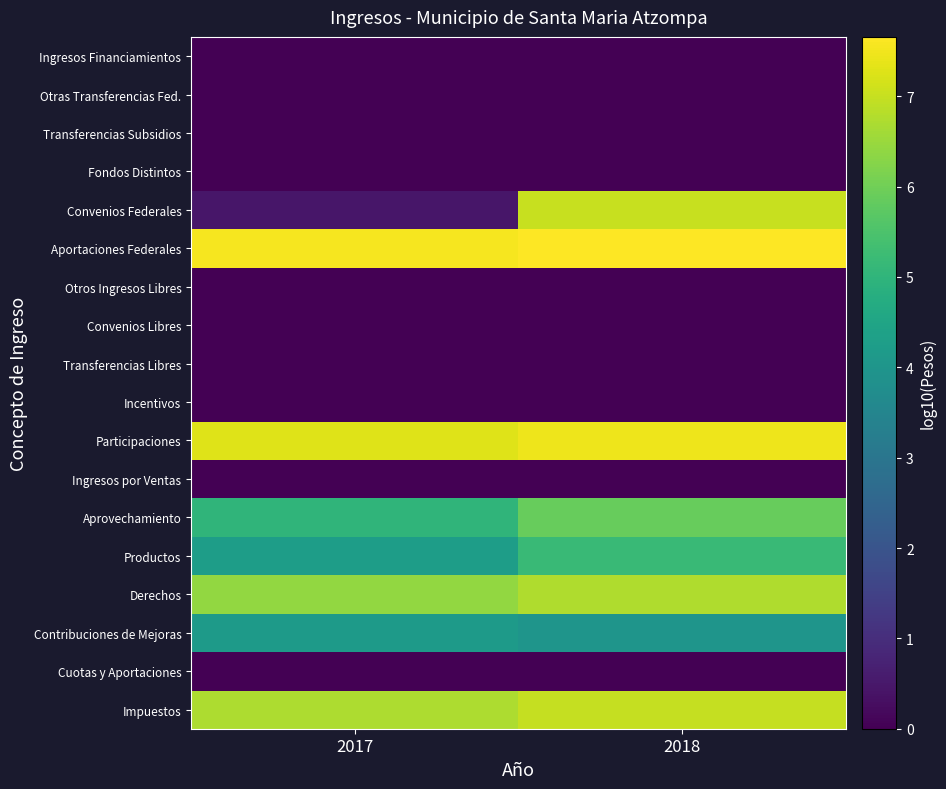

Reading right to left, list all the values displayed in this chart.

Impuestos: 2018=7.0	2017=6.7
Cuotas y Aportaciones: 2018=0.0	2017=0.0
Contribuciones de Mejoras: 2018=4.0	2017=4.2
Derechos: 2018=6.8	2017=6.4
Productos: 2018=5.2	2017=4.3
Aprovechamiento: 2018=5.9	2017=5.0
Ingresos por Ventas: 2018=0.0	2017=0.0
Participaciones: 2018=7.5	2017=7.3
Incentivos: 2018=0.0	2017=0.0
Transferencias Libres: 2018=0.0	2017=0.0
Convenios Libres: 2018=0.0	2017=0.0
Otros Ingresos Libres: 2018=0.0	2017=0.0
Aportaciones Federales: 2018=7.7	2017=7.6
Convenios Federales: 2018=7.0	2017=0.5
Fondos Distintos: 2018=0.0	2017=0.0
Transferencias Subsidios: 2018=0.0	2017=0.0
Otras Transferencias Fed.: 2018=0.0	2017=0.0
Ingresos Financiamientos: 2018=0.0	2017=0.0